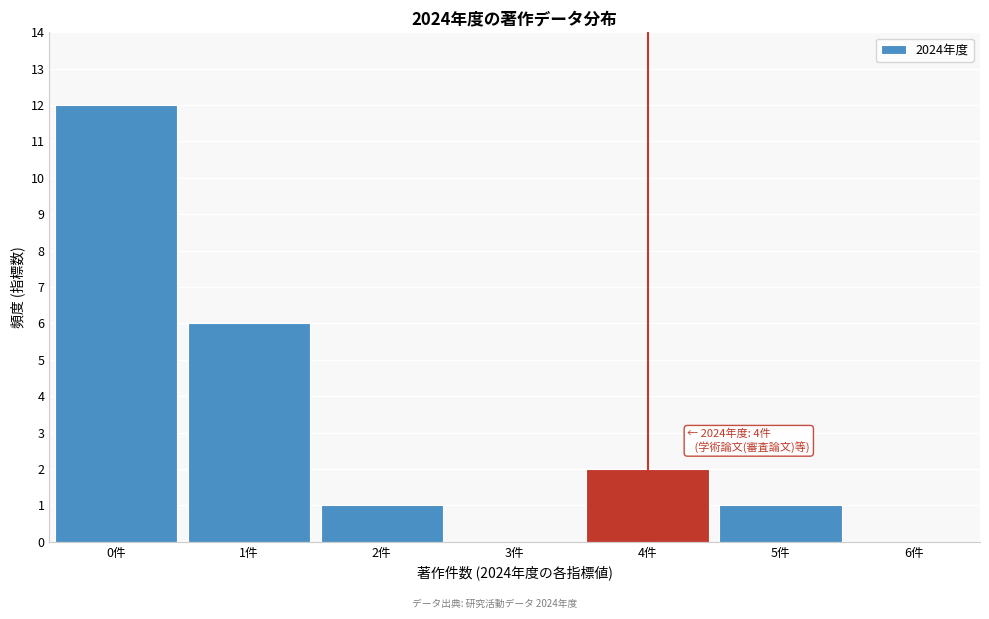

Over which range of the x-axis is the bar tallest?

-0.5 to 0.5